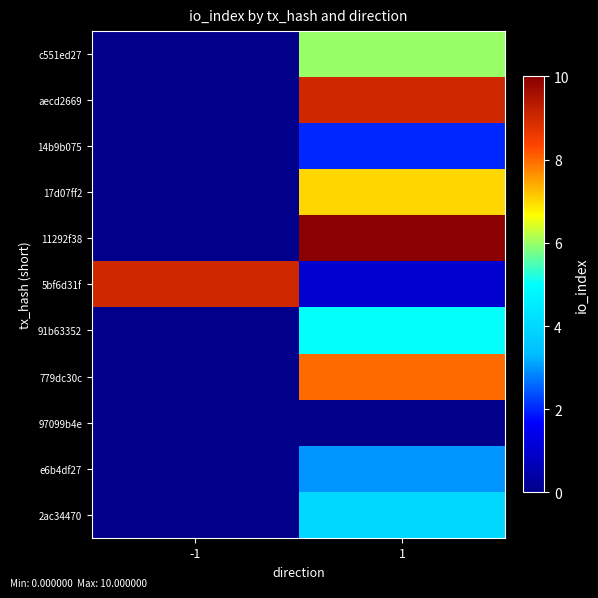

Reading left to right, what are all the values shown in this chart?

c551ed27: -1=0	1=6
aecd2669: -1=0	1=9
14b9b075: -1=0	1=2
17d07ff2: -1=0	1=7
11292f38: -1=0	1=10
5bf6d31f: -1=9	1=1
91b63352: -1=0	1=5
779dc30c: -1=0	1=8
97099b4e: -1=0	1=0
e6b4df27: -1=0	1=3
2ac34470: -1=0	1=4